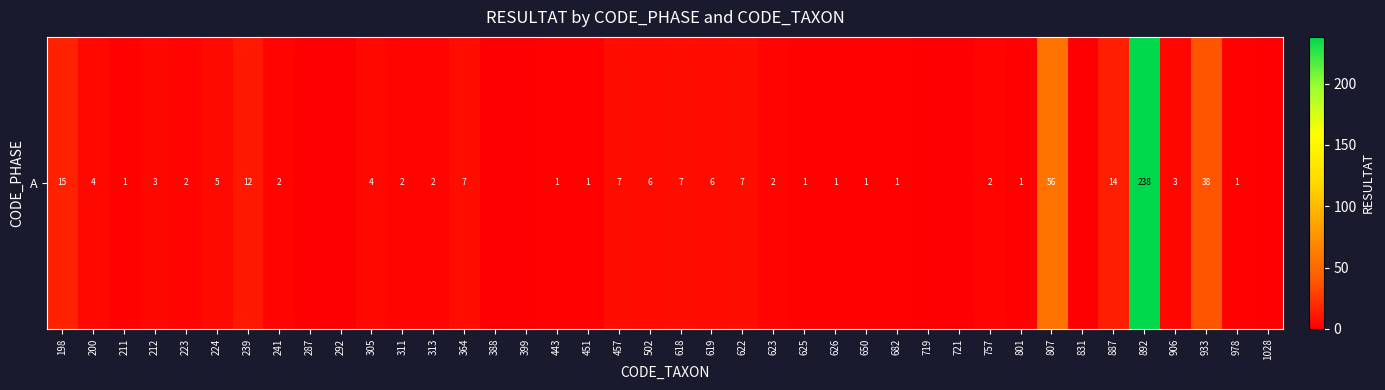

What is the difference between the maximum and minimum values?

238